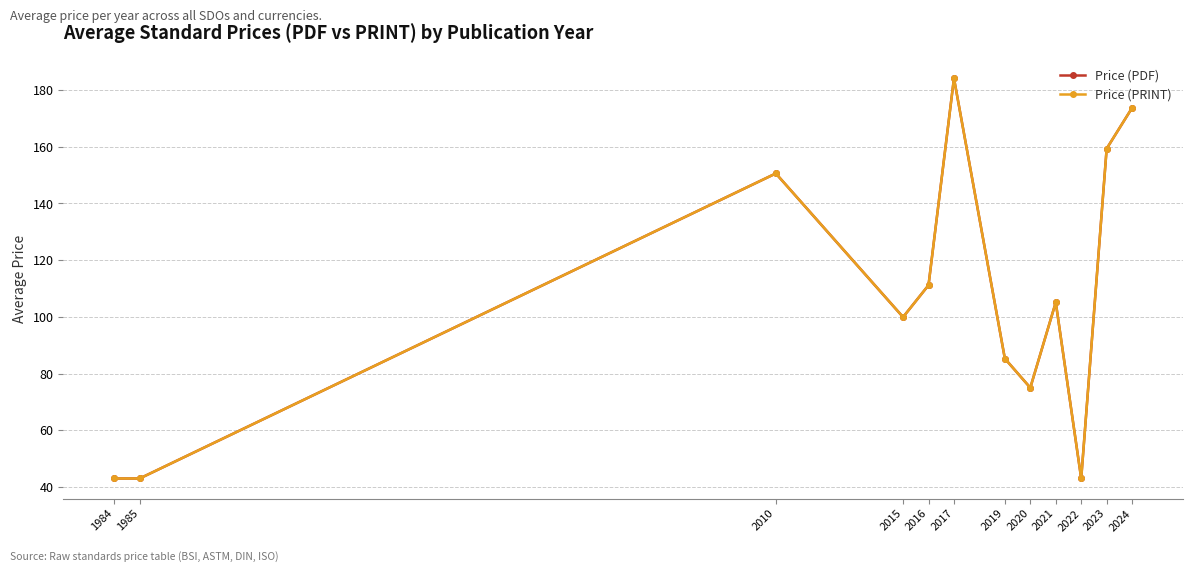

Between 2015 and 2022, which series saw the biggest shift?

Price (PDF)